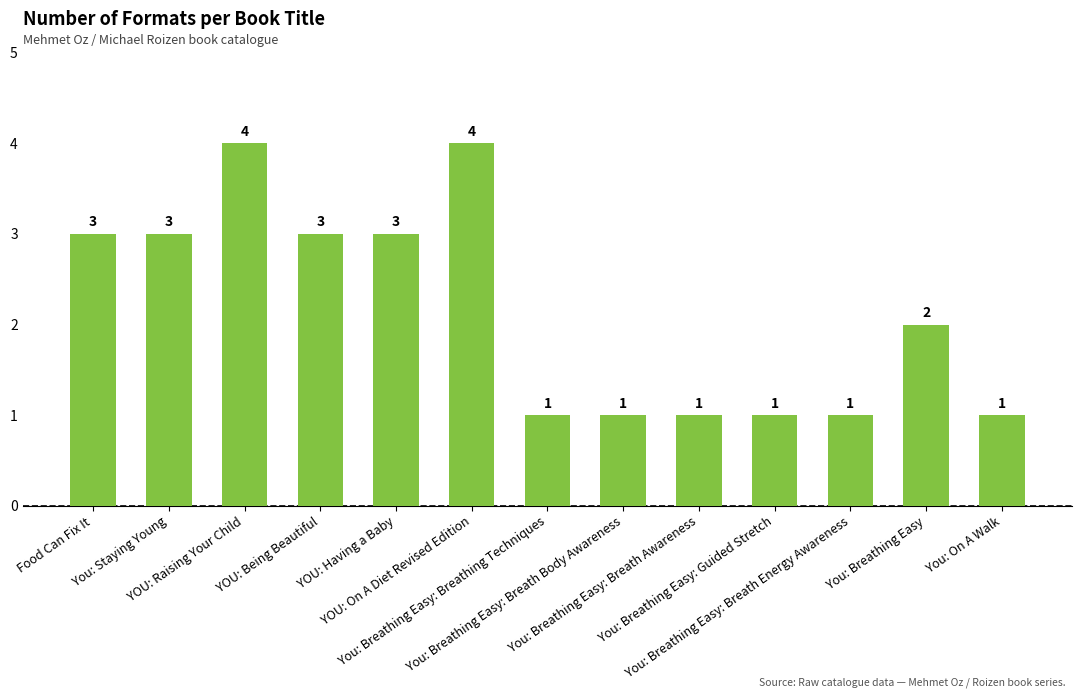

True or false: the data shows 1 at You: Breathing Easy: Guided Stretch.

True